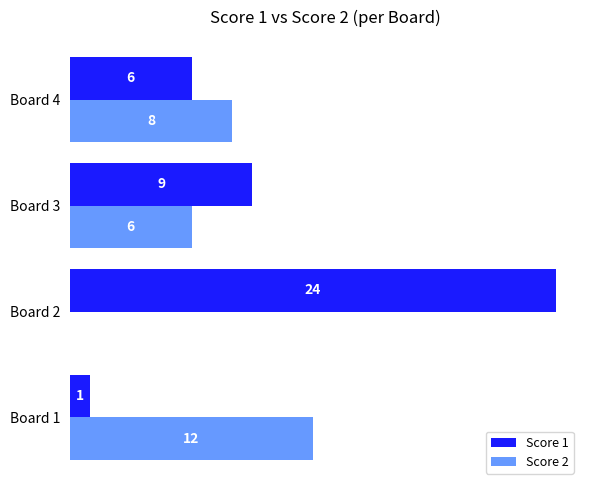

What is the sum of the Score 2 values at Board 1 and Board 2?

12